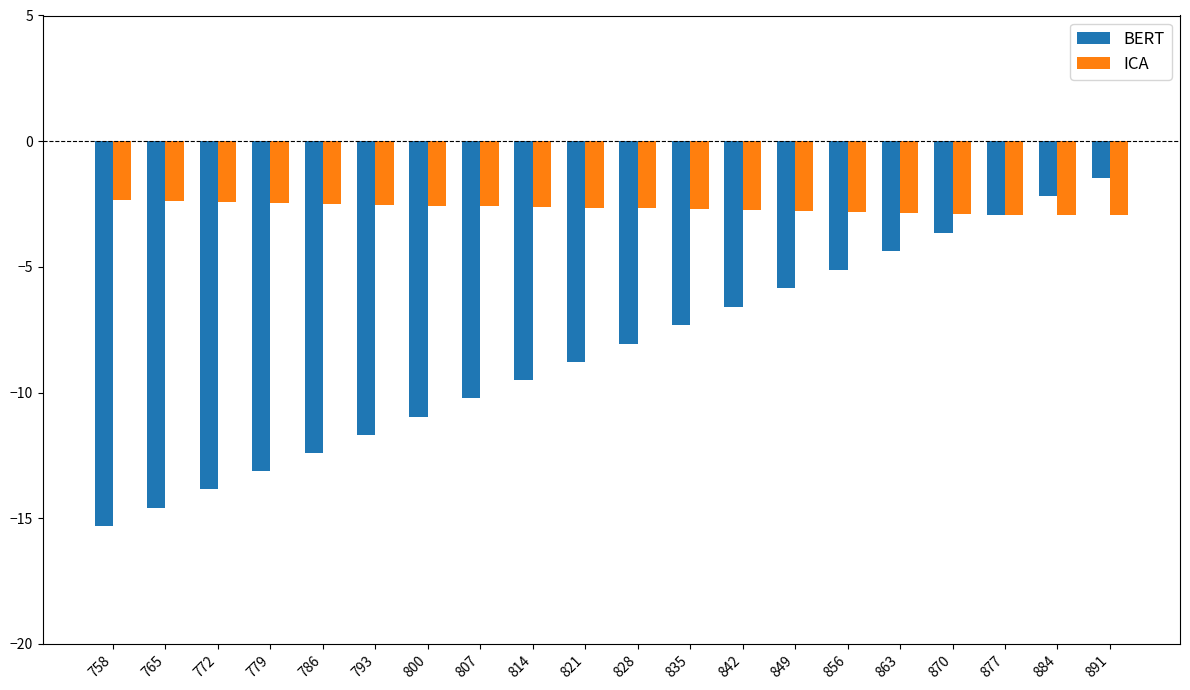

What is the difference between the second highest and minimum values in the ICA series?

0.6